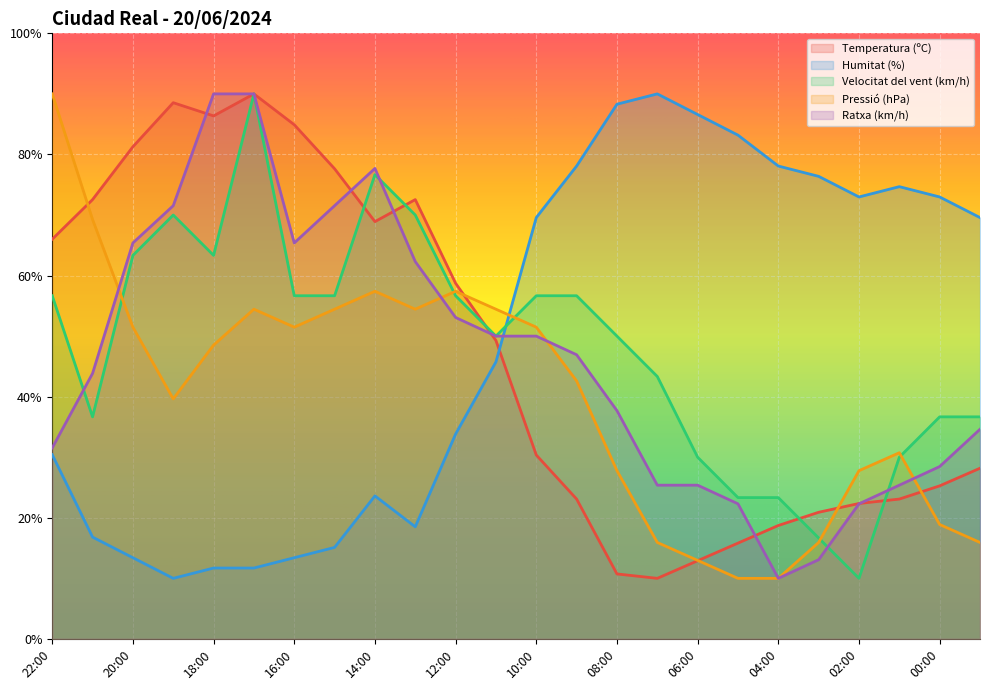

Which series has the largest total across all categories?

Humitat (%)